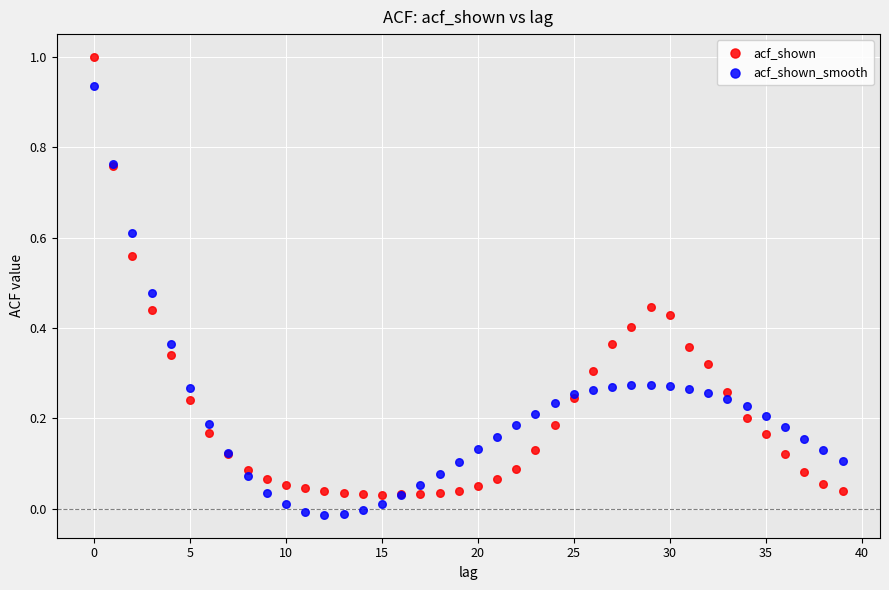

What are all the series names shown in the legend?

acf_shown, acf_shown_smooth